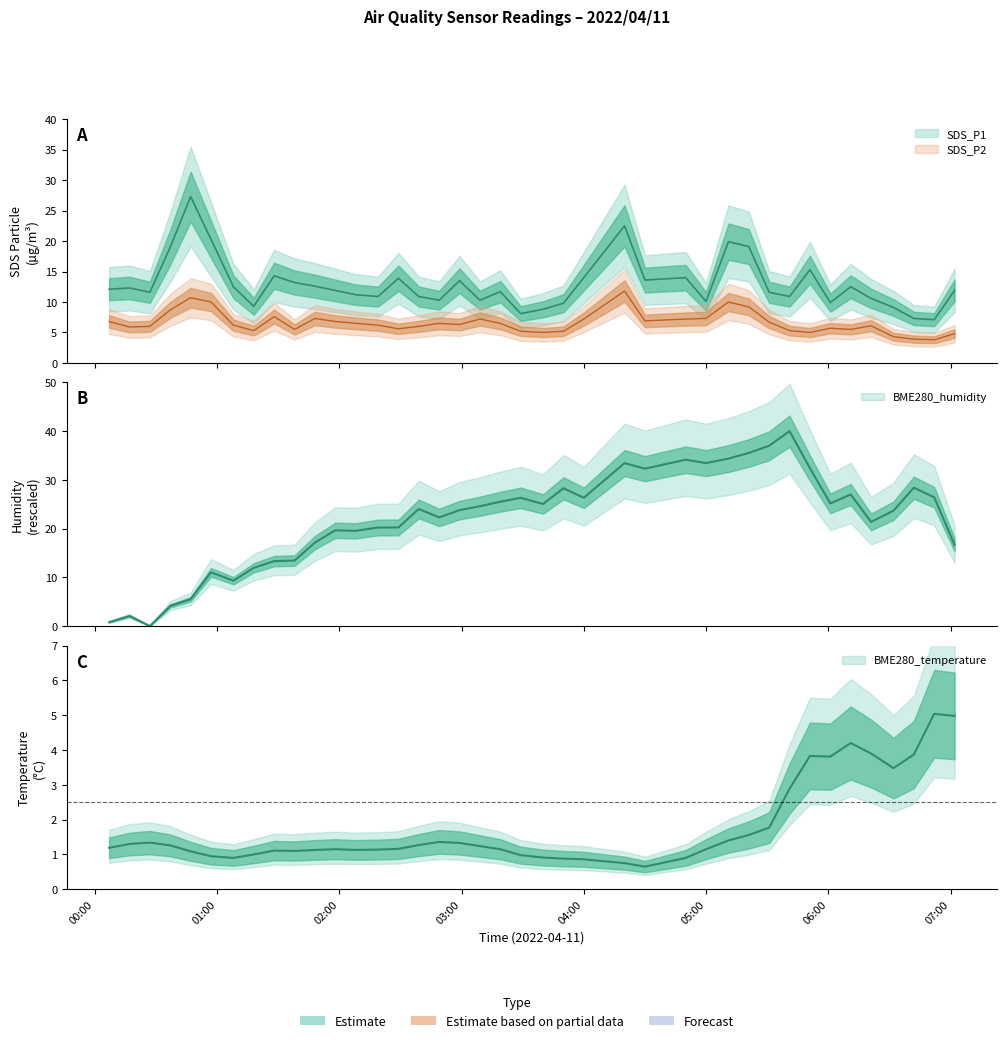

Is the value of BME280_temperature at 2022/04/11 06:42 greater than the value of SDS_P2 at 2022/04/11 04:30?

No